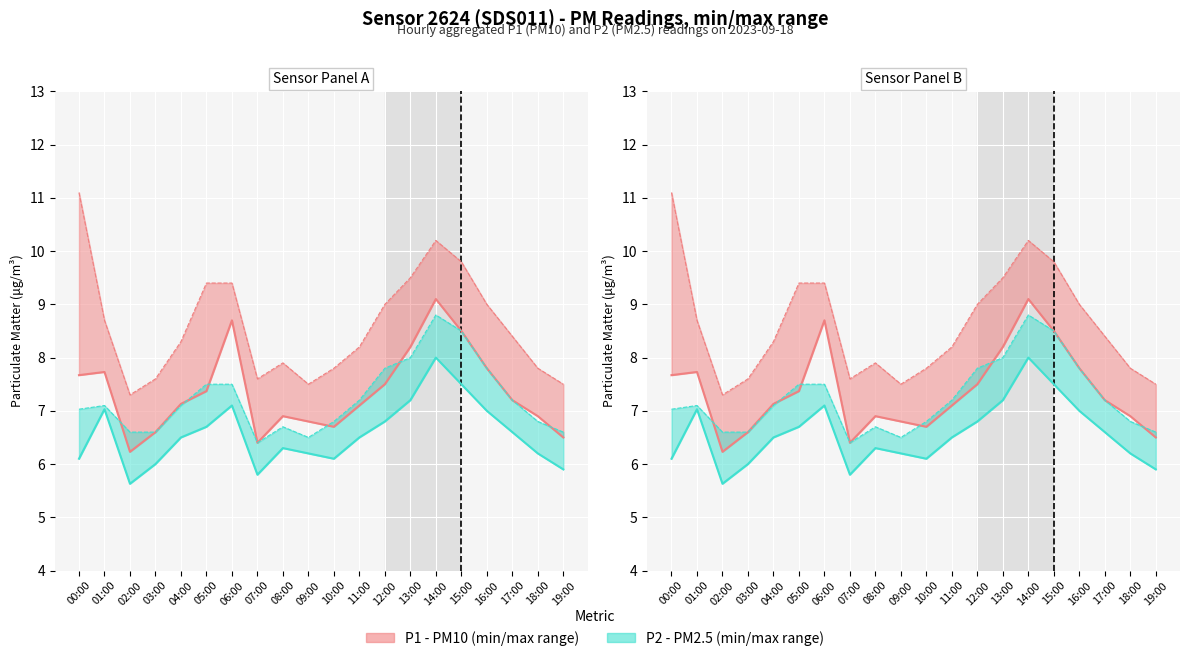

Does the chart display data point markers on the line(s)?

No